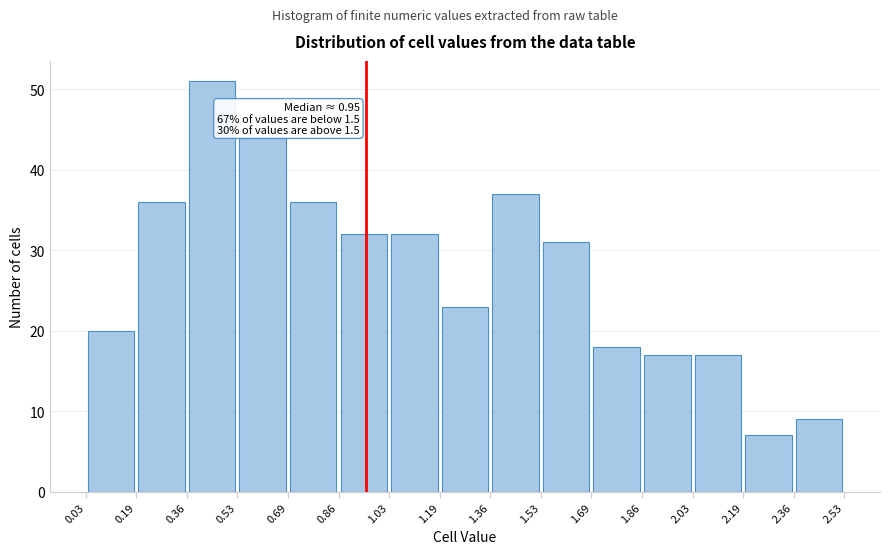

Which range on the x-axis has the tallest bar?

0.36 to 0.53